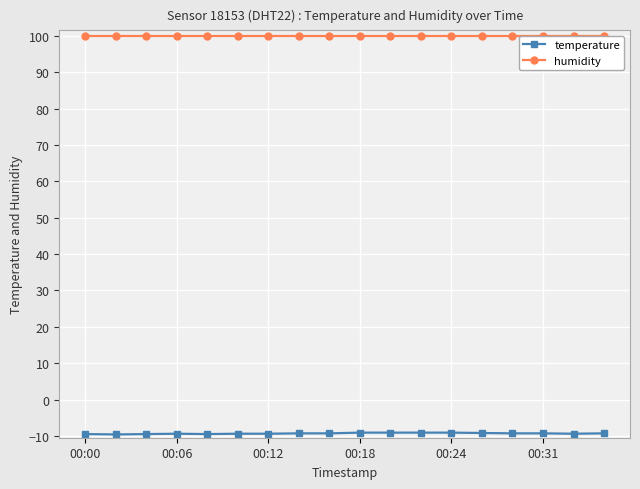

The temperature series shows -14.3 at 00:12. True or false?

False